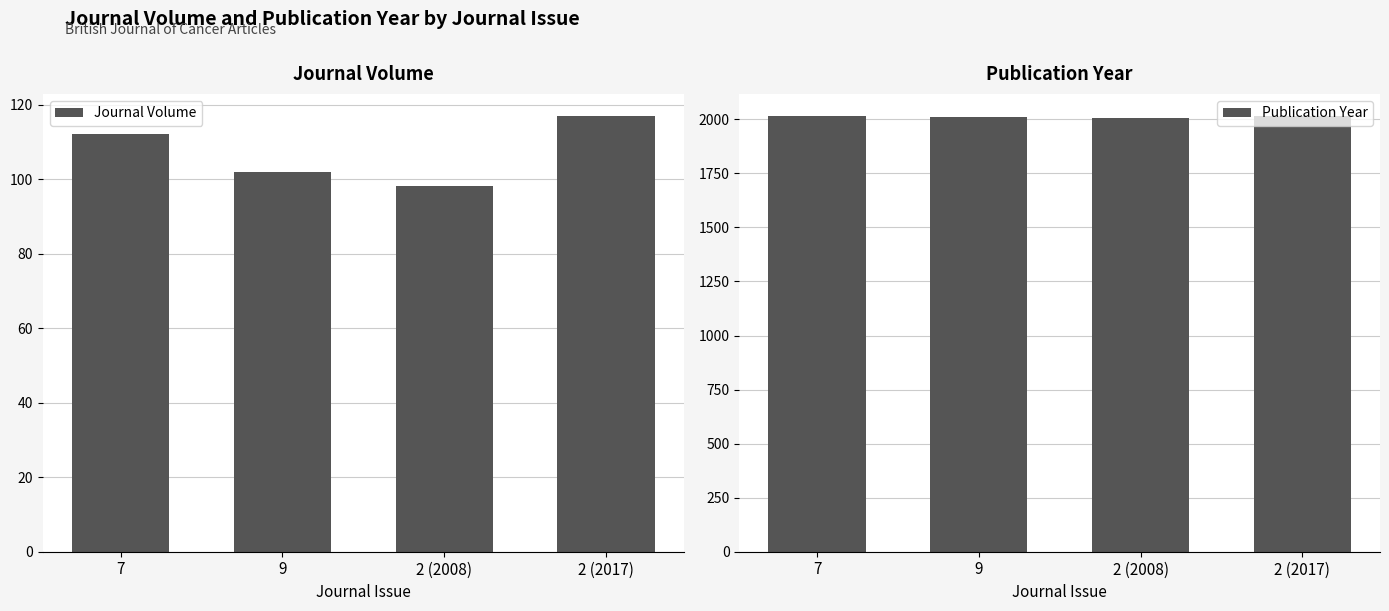

What is the label of the 1st bar from the left?

7